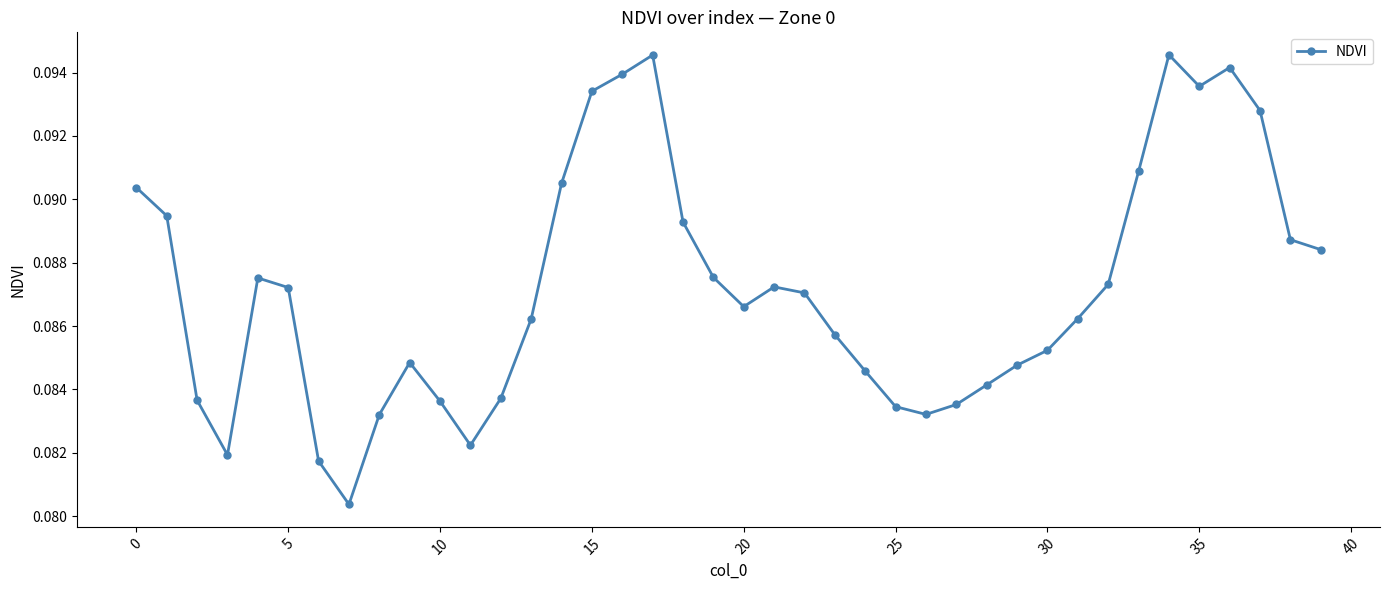

What is the sum of all values?

3.5